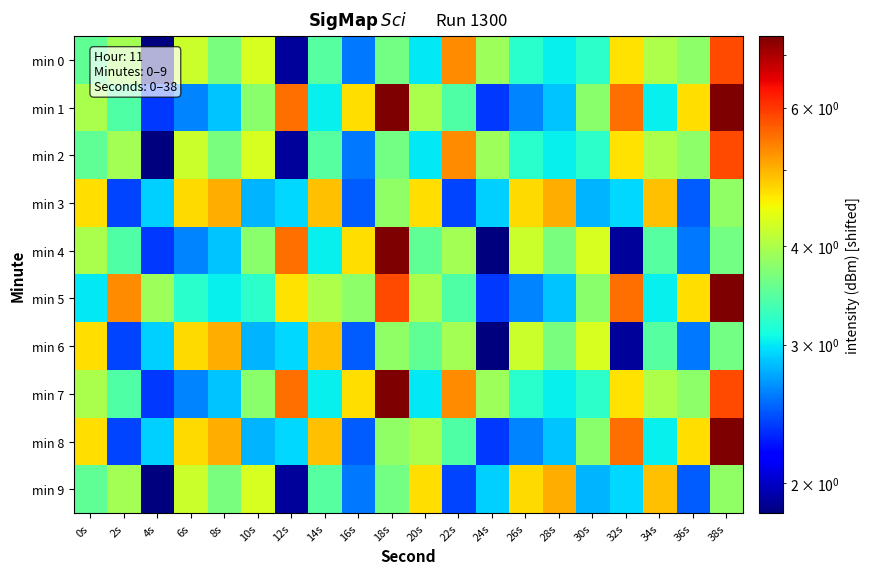

What is the minimum value shown in the chart?

1.8